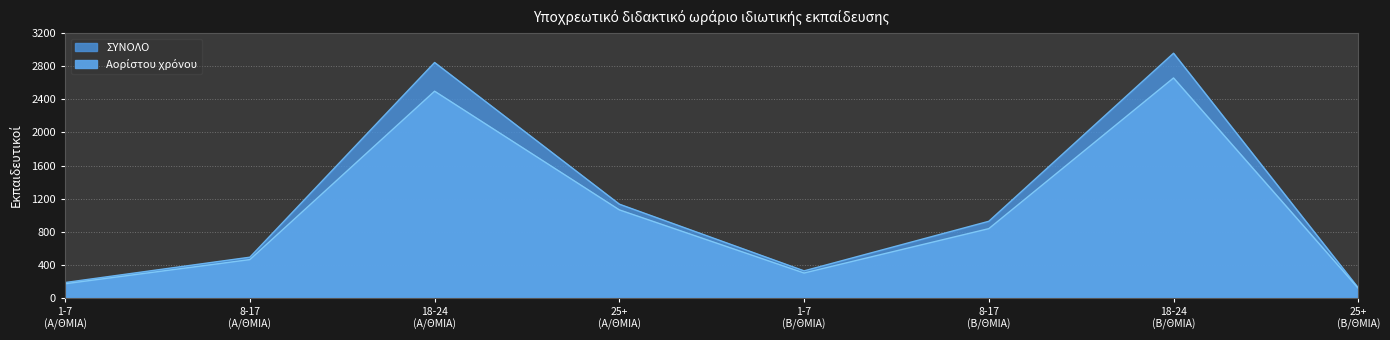

Where is the first local minimum for Αορίστου χρόνου?

1-7 (Β/ΘΜΙΑ)